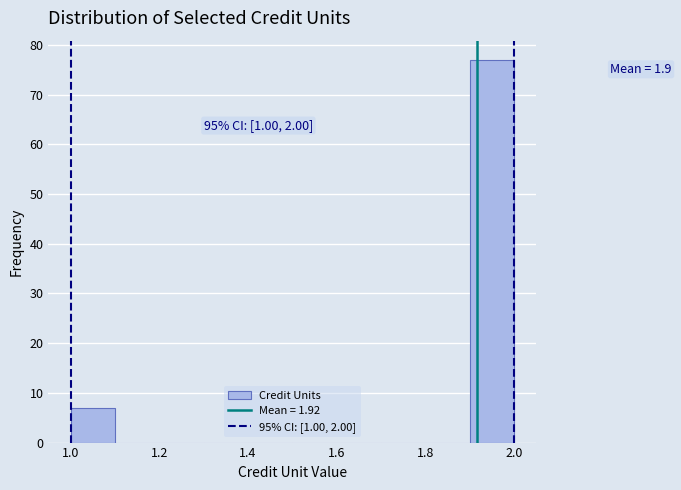

Over which range of the x-axis is the bar tallest?

1.9 to 2.0